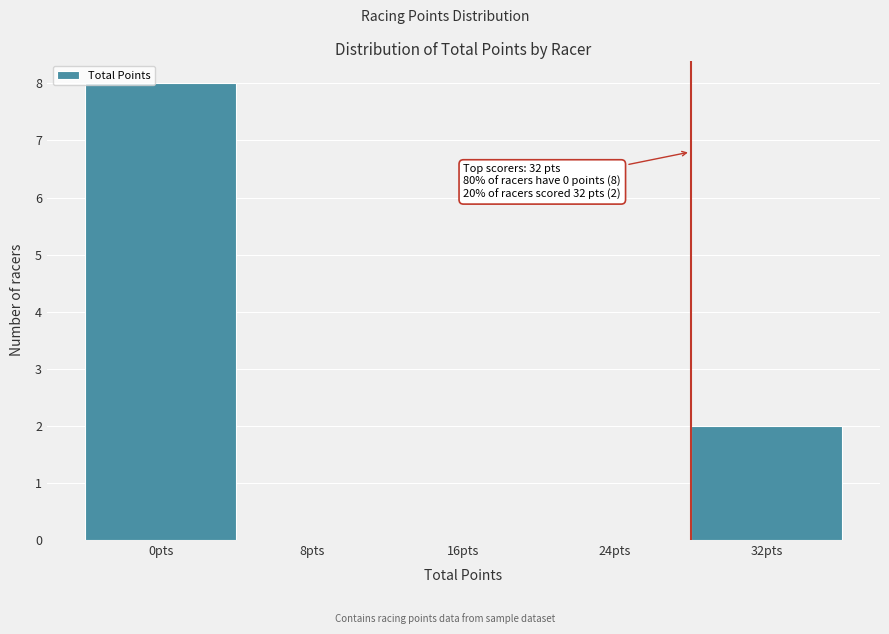

Reading left to right, what are all the values shown in this chart?

0pts=8	8pts=0	16pts=0	24pts=0	32pts=2